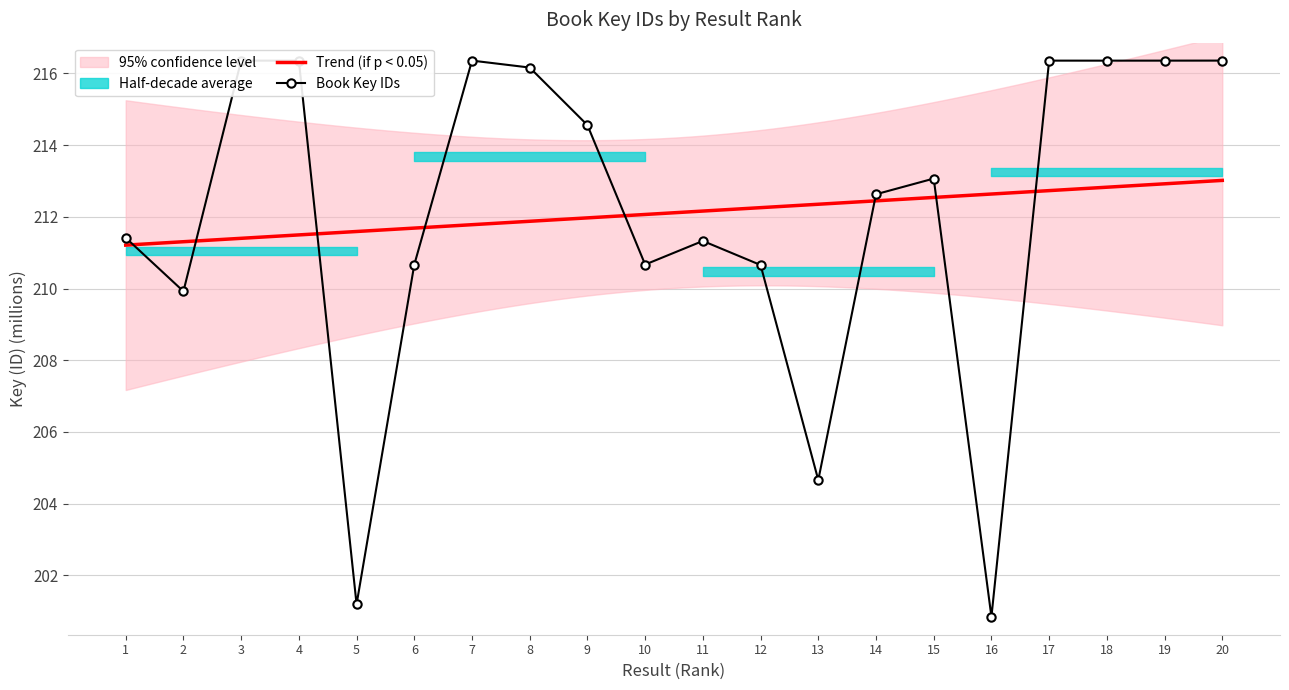

How many lines are shown in the chart?

1